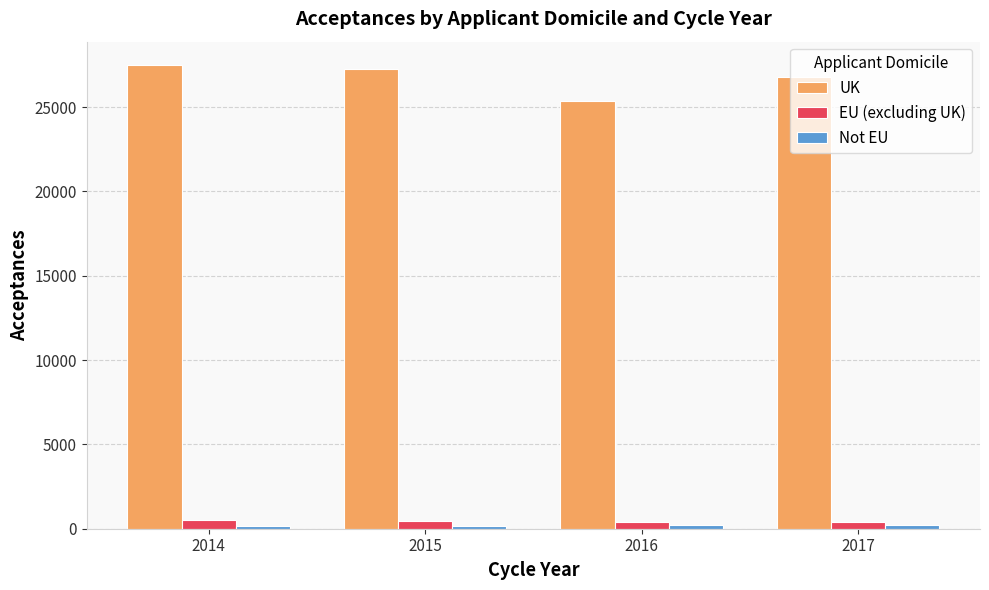

Which series has the widest spread of values?

UK